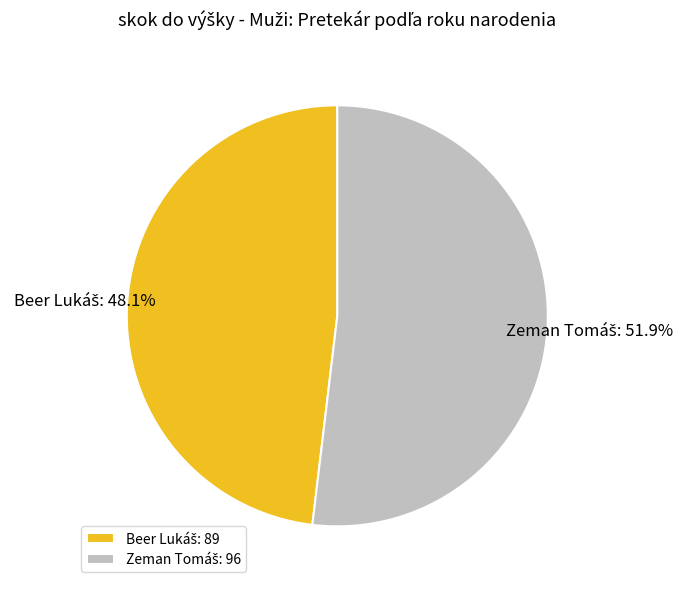

Does any single category account for the majority?

Yes